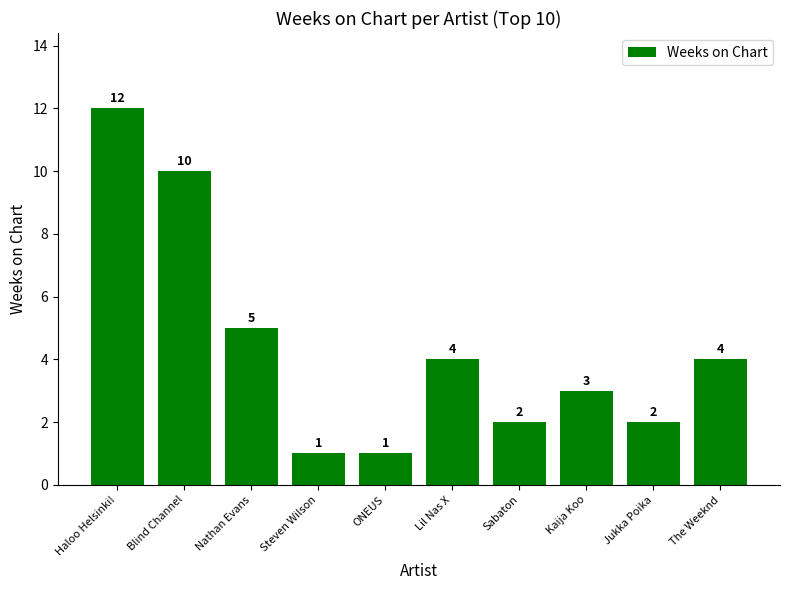

What is the smallest value displayed?

1